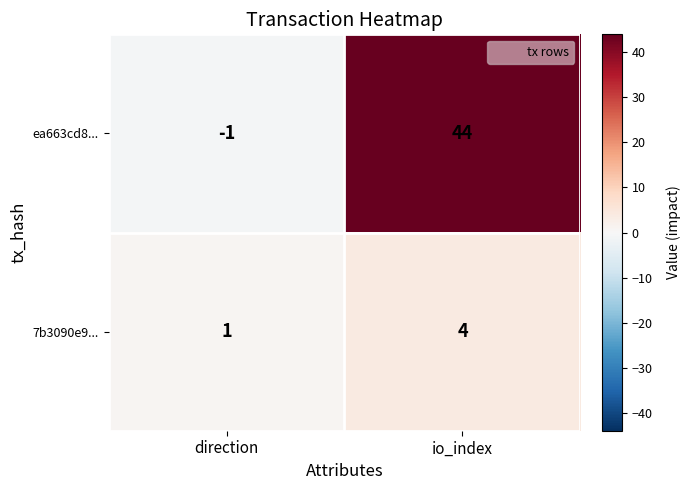

How many categories are shown in the chart?

2